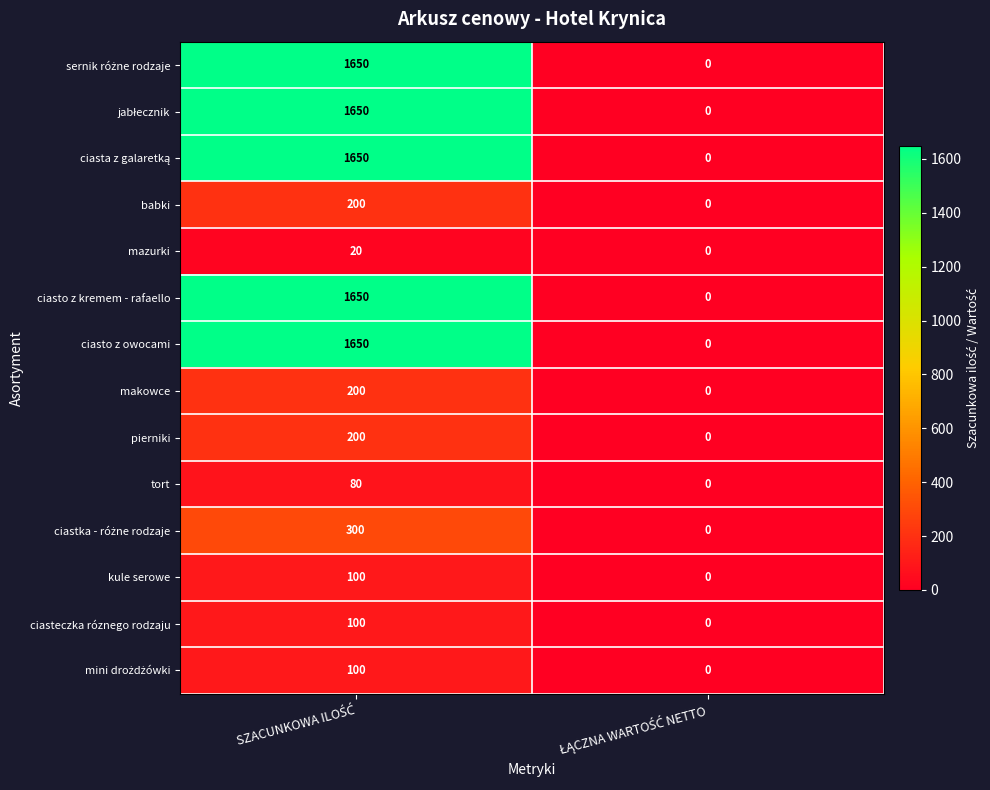

What is the sum of all makowce values?

200